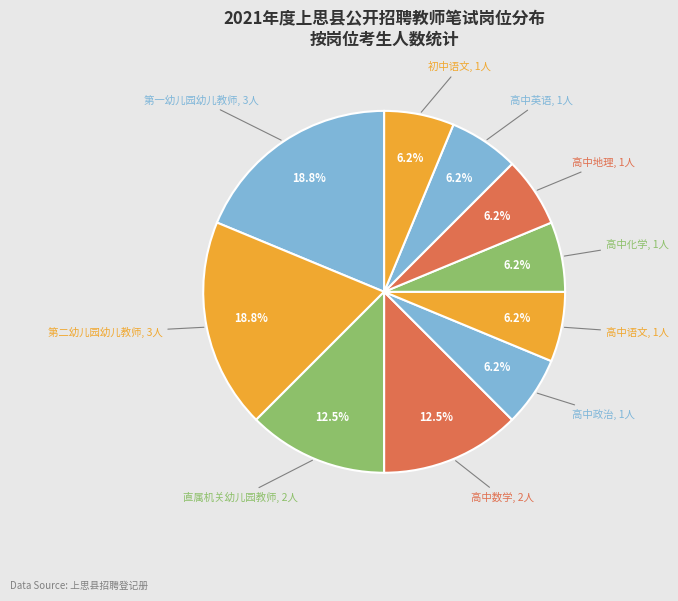

Is 高中地理 the majority of the pie?

No